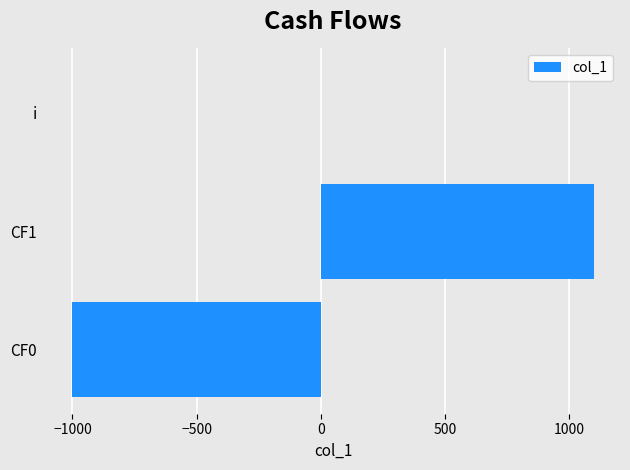

Where is the data nearest to the value 50?

i